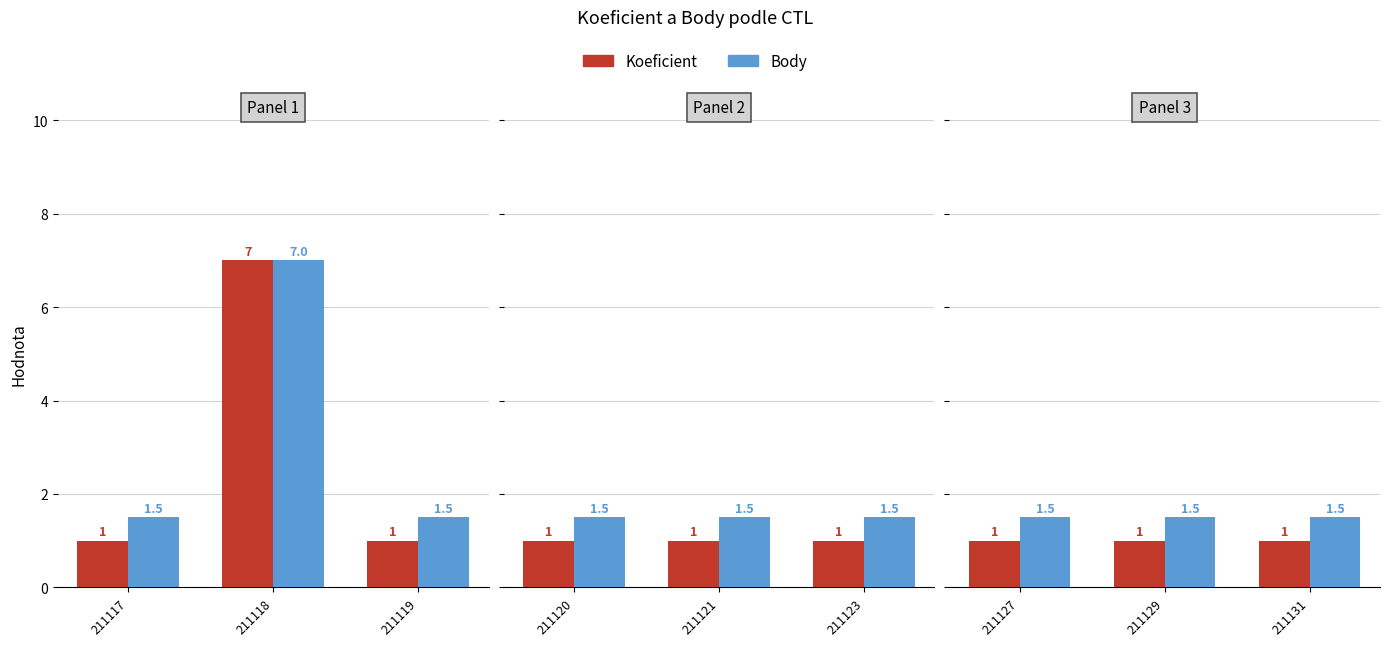

How many groups of bars are there?

3